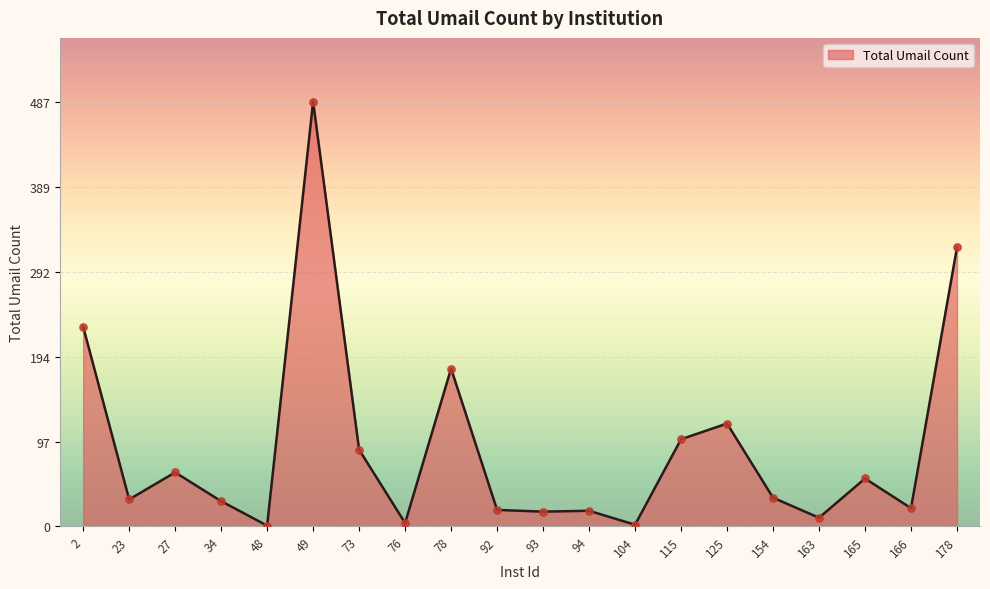

What is the change in value from 27 to 49?

+425